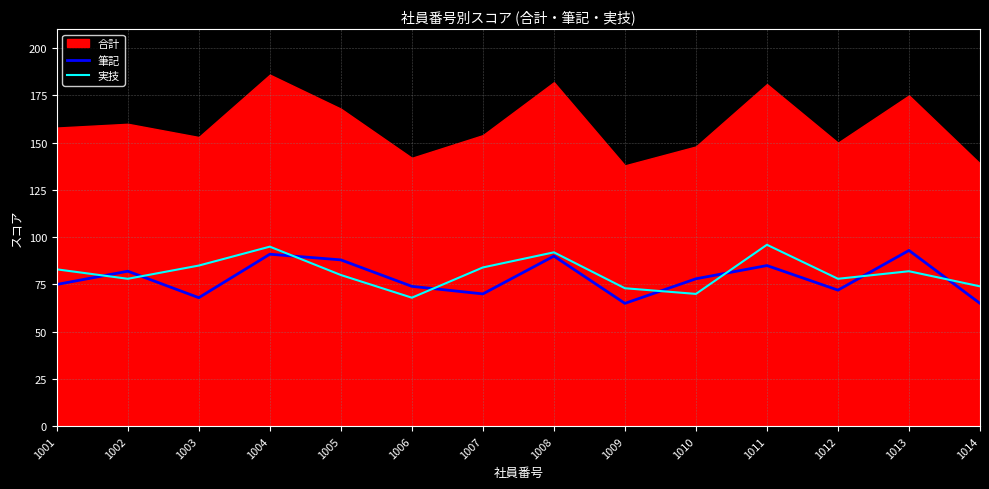

Is it true that 筆記 equals 82 at 1002?

True